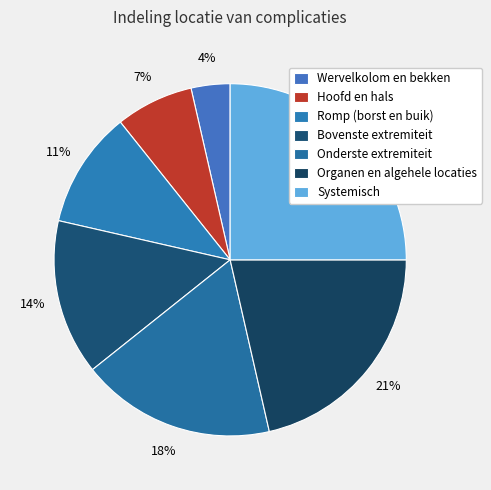

Is there any slice that represents more than half of the pie?

No